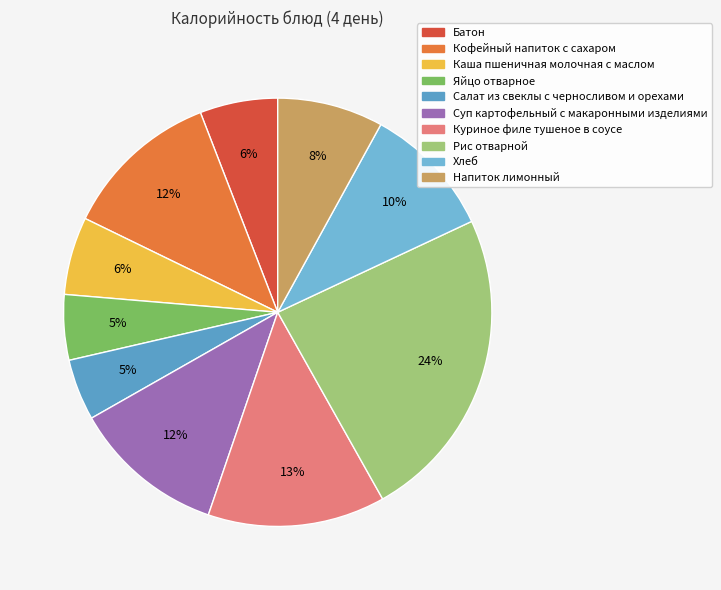

Combined, do Рис отварной and Куриное филе тушеное в соусе account for over 50%?

No